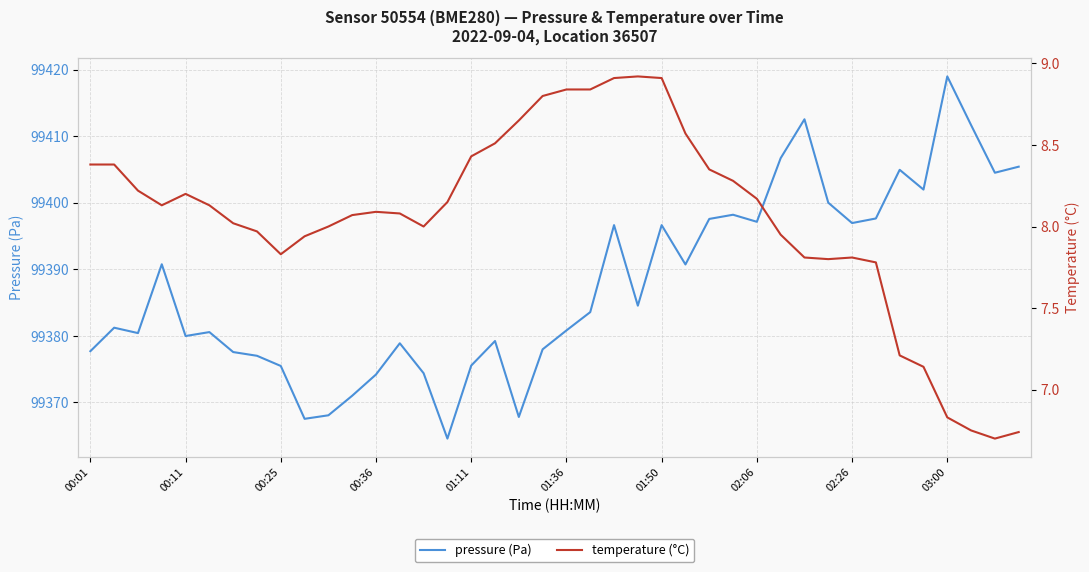

Between 24 and 14, which is larger?

24